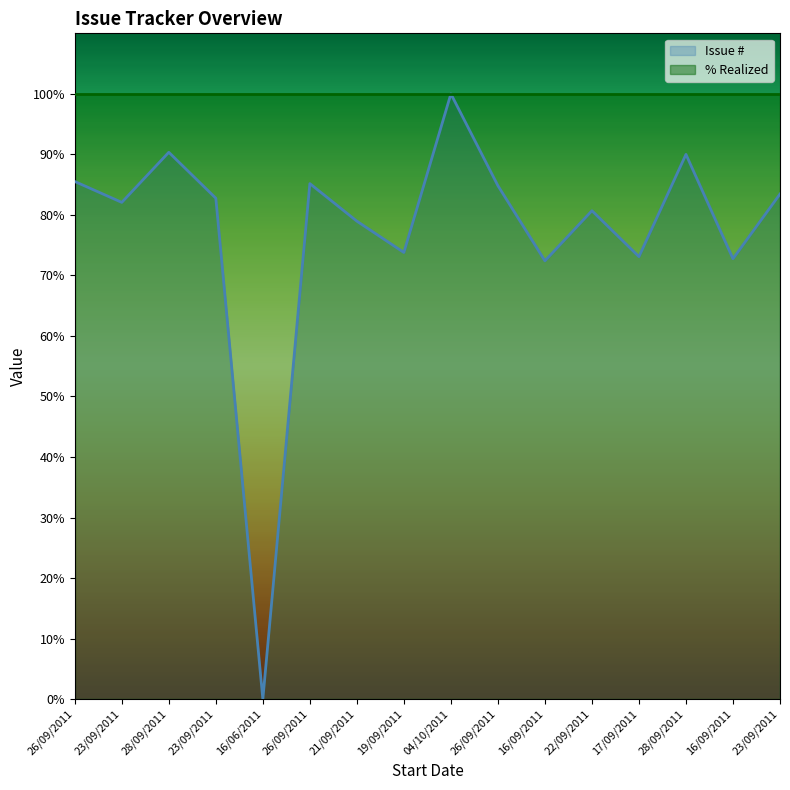

At which label is the value closest to 50?

16/09/2011